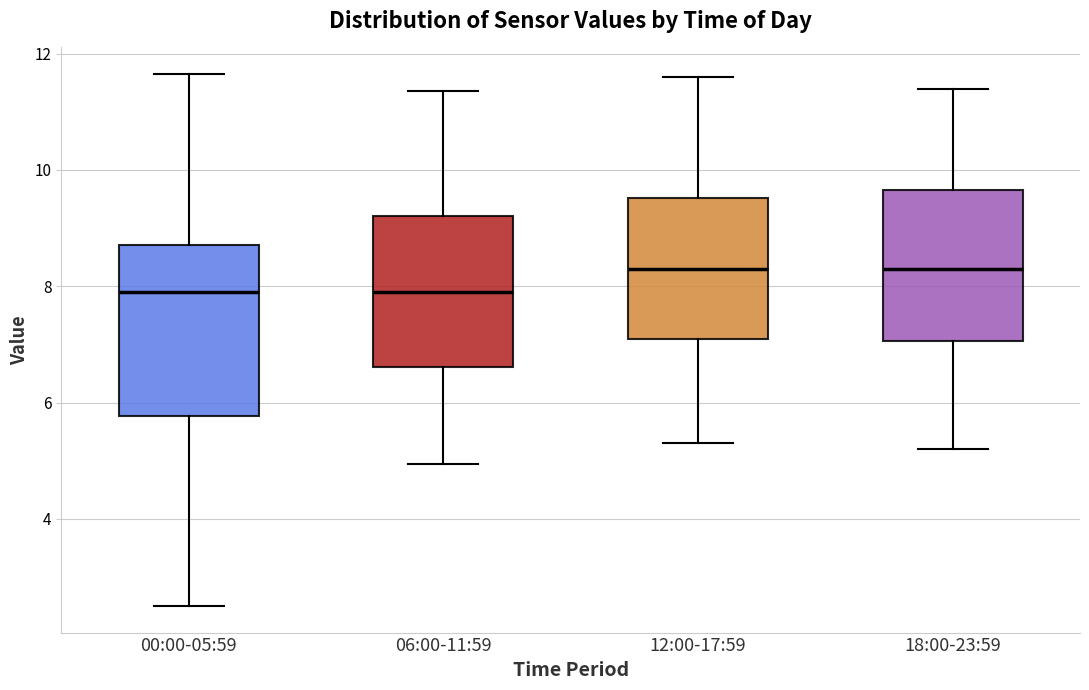

Reading left to right, transcribe this box plot: for each box, give where its median line is, the range the box spans, and where its two whiskers end, as read against the y-axis. The values are not printed on the chart, so give them approximately, as read against the axis.

00:00-05:59: median 8.0, box 5.8 to 8.8, whiskers 2.6 to 11.6
06:00-11:59: median 8.0, box 6.6 to 9.2, whiskers 5.0 to 11.4
12:00-17:59: median 8.4, box 7.0 to 9.6, whiskers 5.4 to 11.6
18:00-23:59: median 8.4, box 7.0 to 9.6, whiskers 5.2 to 11.4